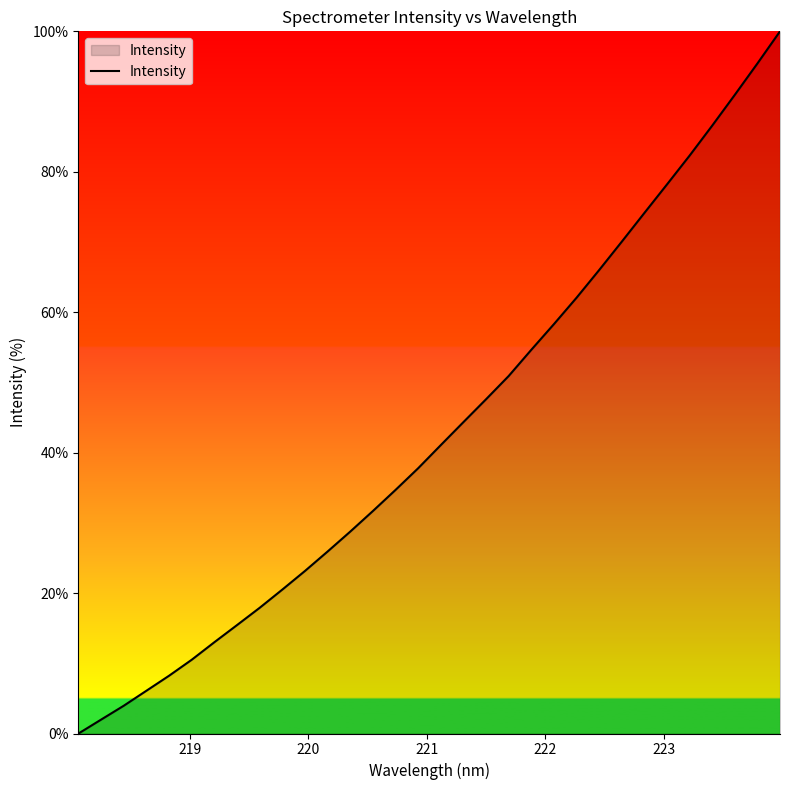

What is the maximum value shown in the chart?

100.0